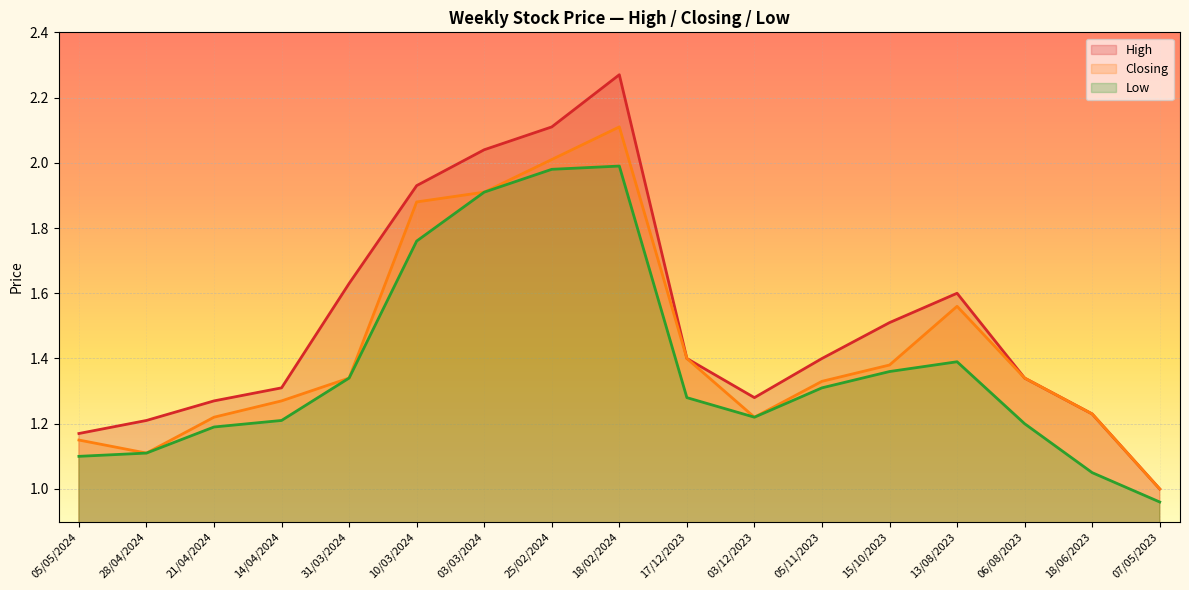

What is the average value of the Low series?

1.4